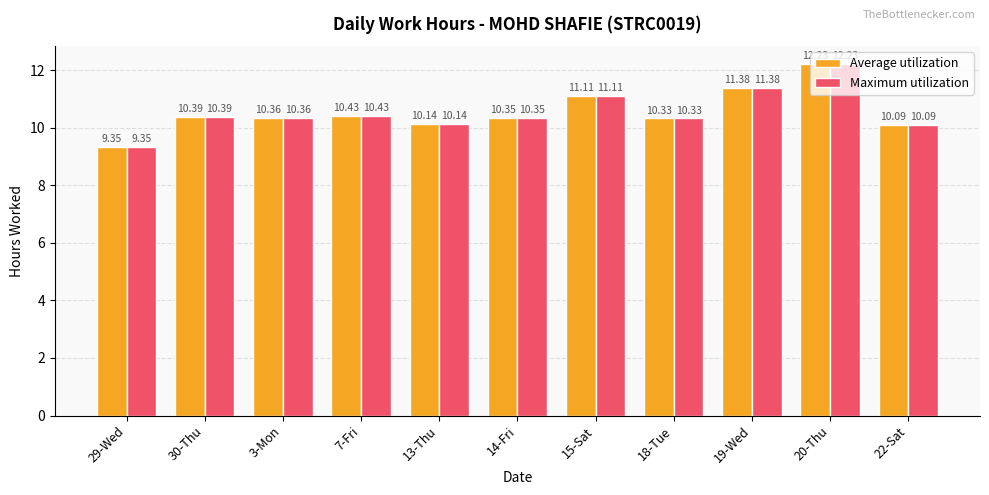

What is the total value across all series at 30-Thu?

20.8